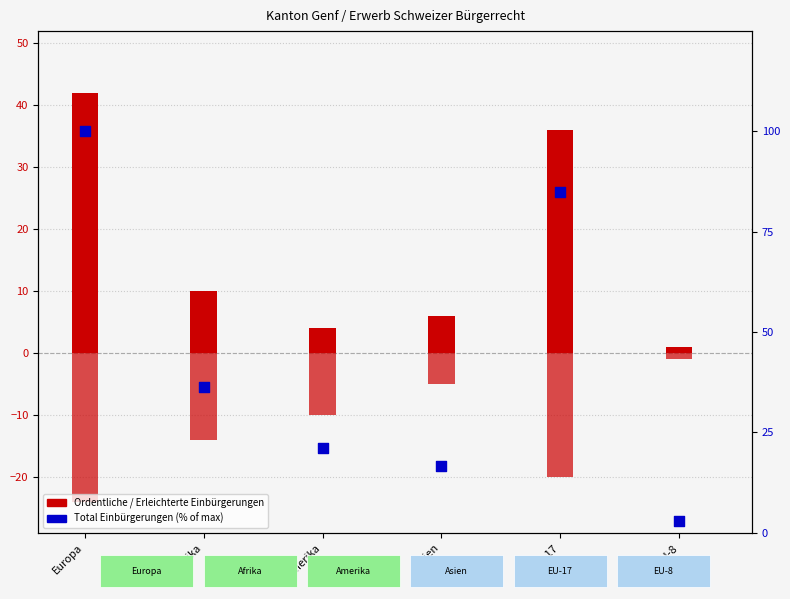

Which series has the largest total across all categories?

Total (% of max)